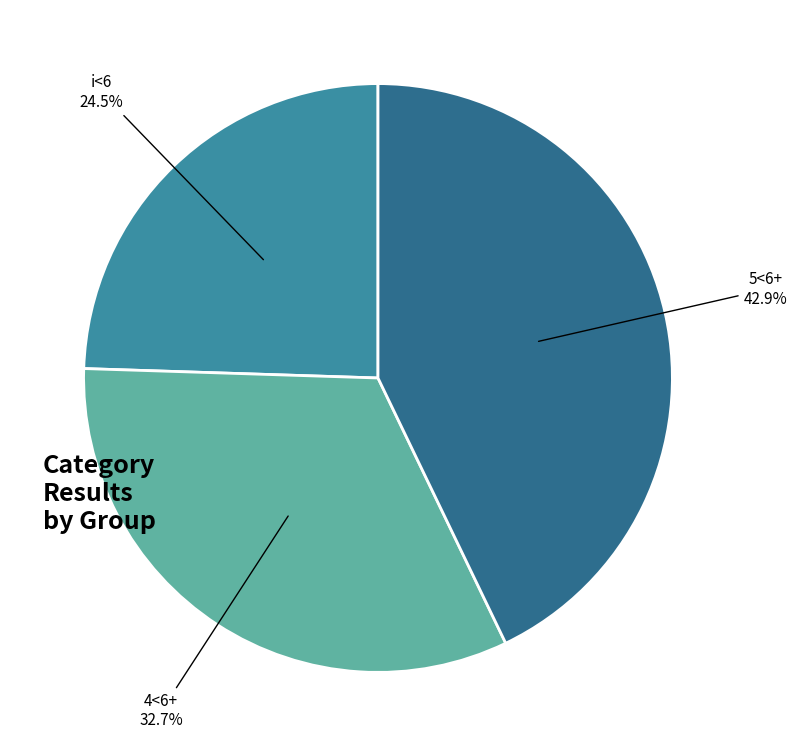

Is there any slice that represents more than half of the pie?

No